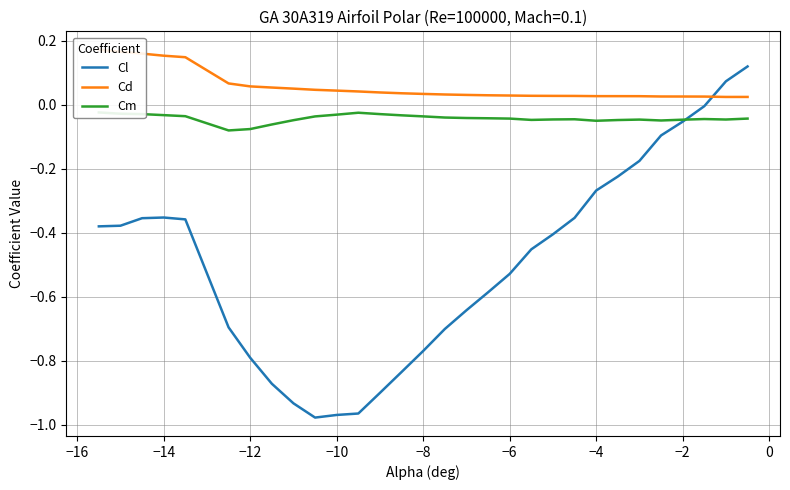

What is the sum of all Cl values?

-14.8